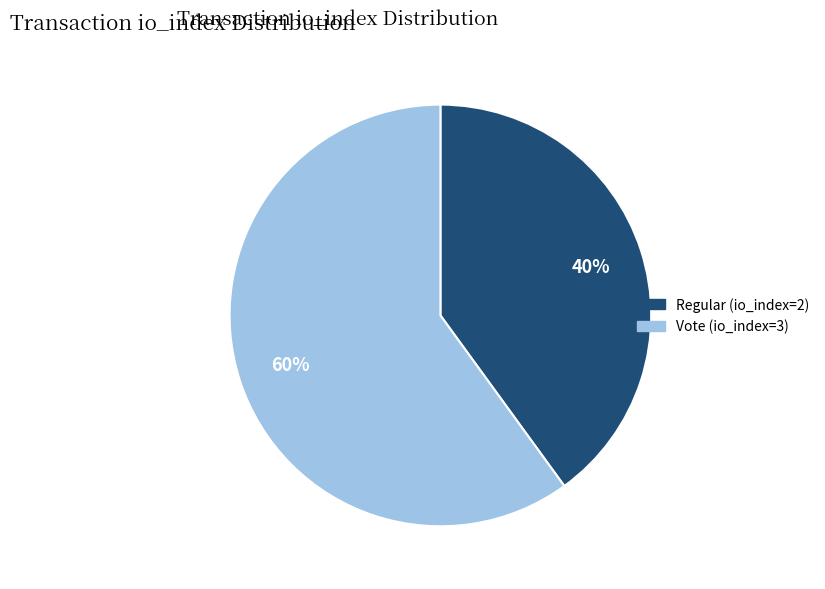

Which has a higher value, Vote (io_index=3) or Regular (io_index=2)?

Vote (io_index=3)